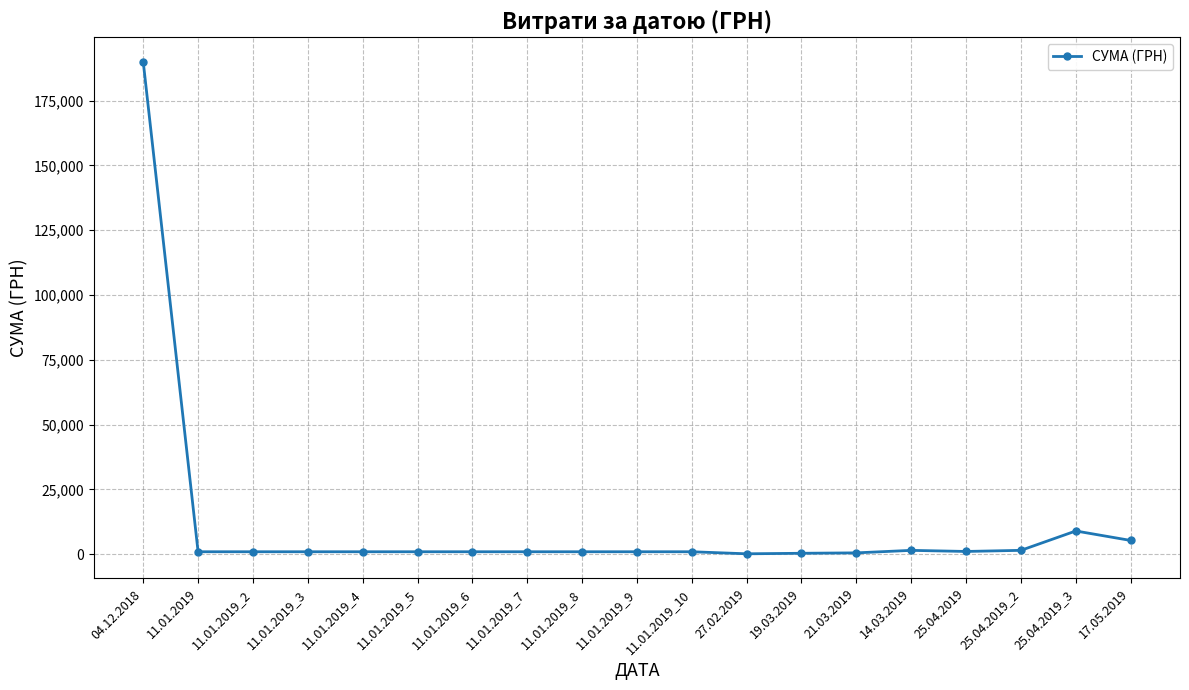

Which category has the highest value across all series?

04.12.2018